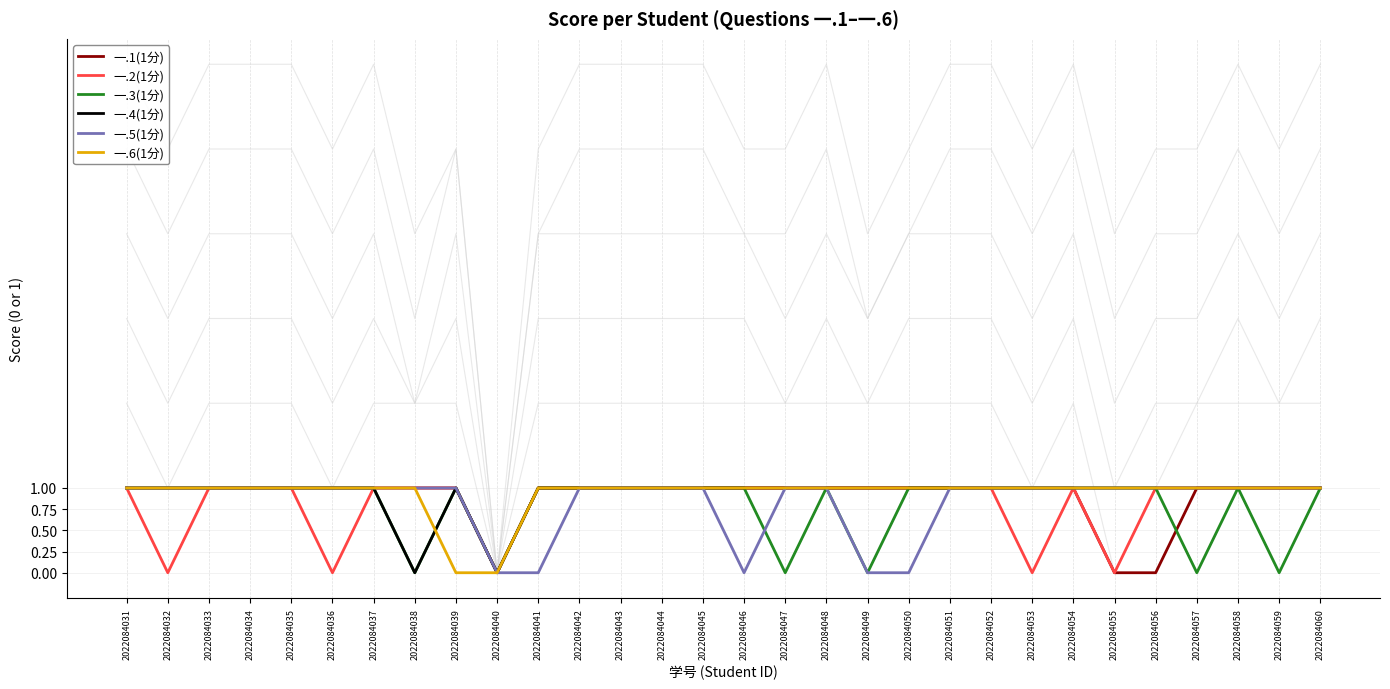

Count the 一.3(1分) values in the range 1 to 2.

24